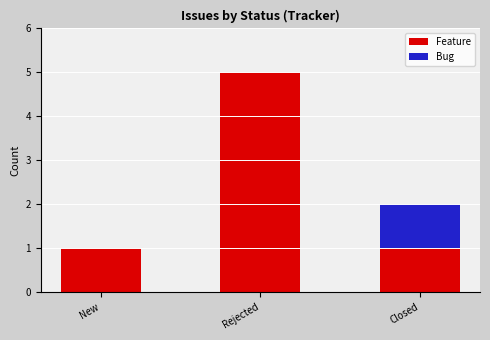

The value of Feature at Closed is 1. True or false?

True